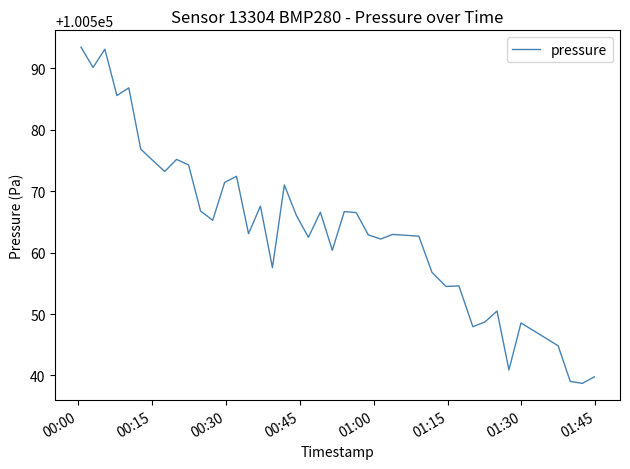

What is the greatest value displayed?

100593.5